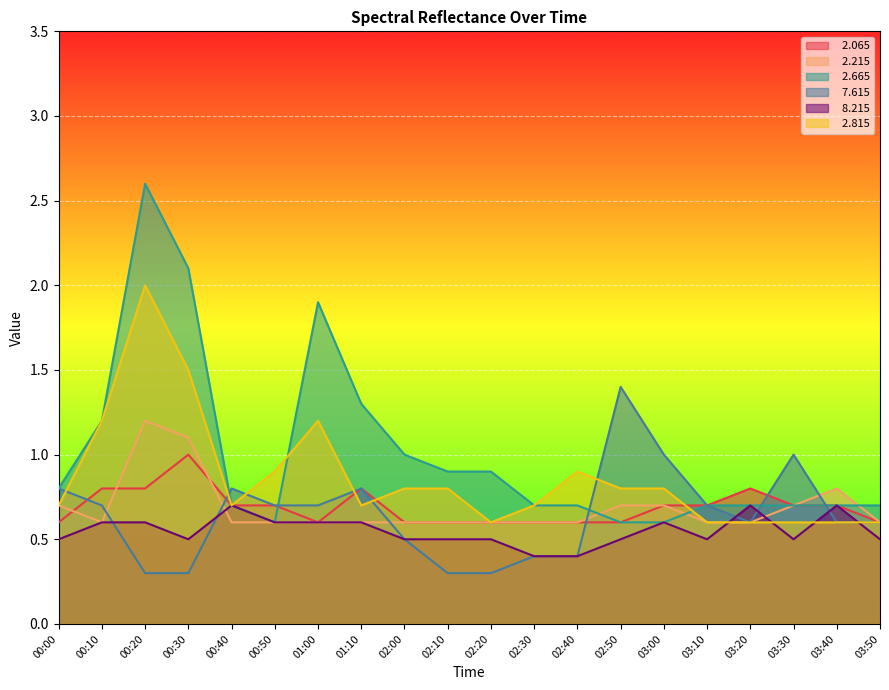

Is it true that   2.815 equals 1.1 at 02:10?

False